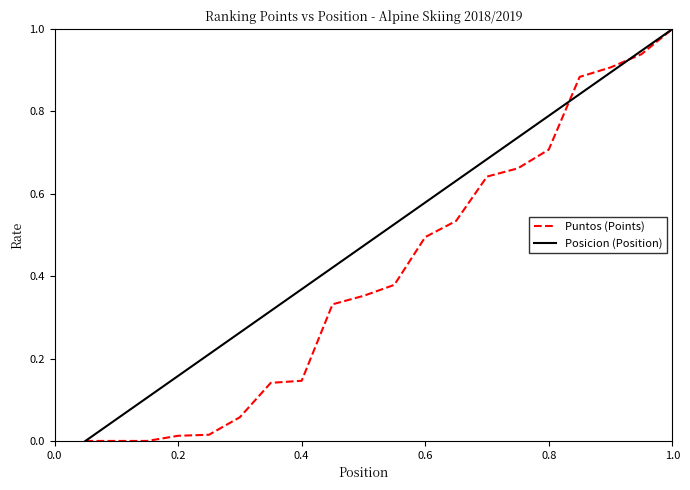

What is the maximum value shown in the chart?

1.0